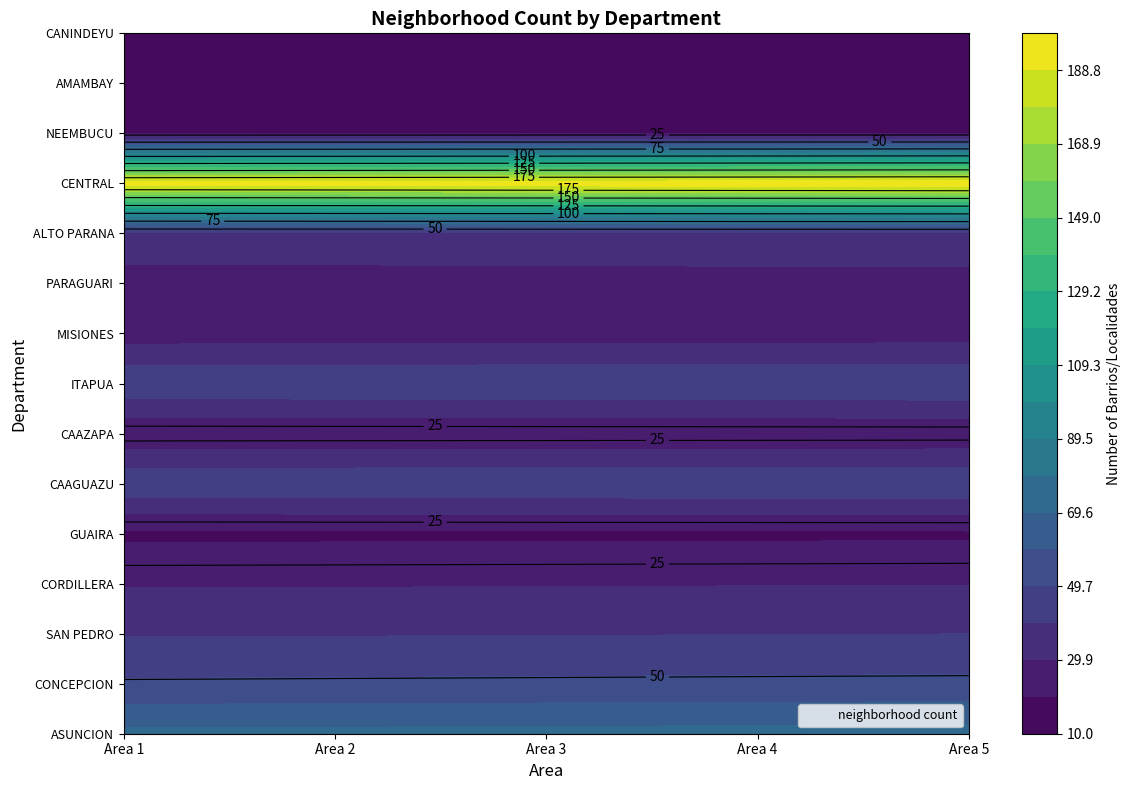

Reading left to right, transcribe all the data shown in this chart.

ASUNCION: 72	1	1	1	1	1	1	1	1	1	1	1	1	1	1	1	1	1	1	1
CONCEPCION: 51	1	1	1	1	1	1	1	1	1	1	1	1	1	1	1	1	1	1	1
SAN PEDRO: 39	1	1	1	1	1	1	1	1	1	1	1	1	1	1	1	1	1	1	1
CORDILLERA: 29	1	1	1	1	1	1	1	1	1	1	1	1	1	1	1	1	1	1	1
GUAIRA: 18	1	1	1	1	1	1	1	1	1	1	1	1	1	1	1	1	1	1	1
CAAGUAZU: 48	1	1	1	1	1	1	1	1	1	1	1	1	1	1	1	1	1	1	1
CAAZAPA: 21	1	1	1	1	1	1	1	1	1	1	1	1	1	1	1	1	1	1	1
ITAPUA: 48	1	1	1	1	1	1	1	1	1	1	1	1	1	1	1	1	1	1	1
MISIONES: 25	1	1	1	1	1	1	1	1	1	1	1	1	1	1	1	1	1	1	1
PARAGUARI: 26	1	1	1	1	1	1	1	1	1	1	1	1	1	1	1	1	1	1	1
ALTO PARANA: 36	1	1	1	1	1	1	1	1	1	1	1	1	1	1	1	1	1	1	1
CENTRAL: 195	1	1	1	1	1	1	1	1	1	1	1	1	1	1	1	1	1	1	1
NEEMBUCU: 19	1	1	1	1	1	1	1	1	1	1	1	1	1	1	1	1	1	1	1
AMAMBAY: 10	1	1	1	1	1	1	1	1	1	1	1	1	1	1	1	1	1	1	1
CANINDEYU: 12	1	1	1	1	1	1	1	1	1	1	1	1	1	1	1	1	1	1	1